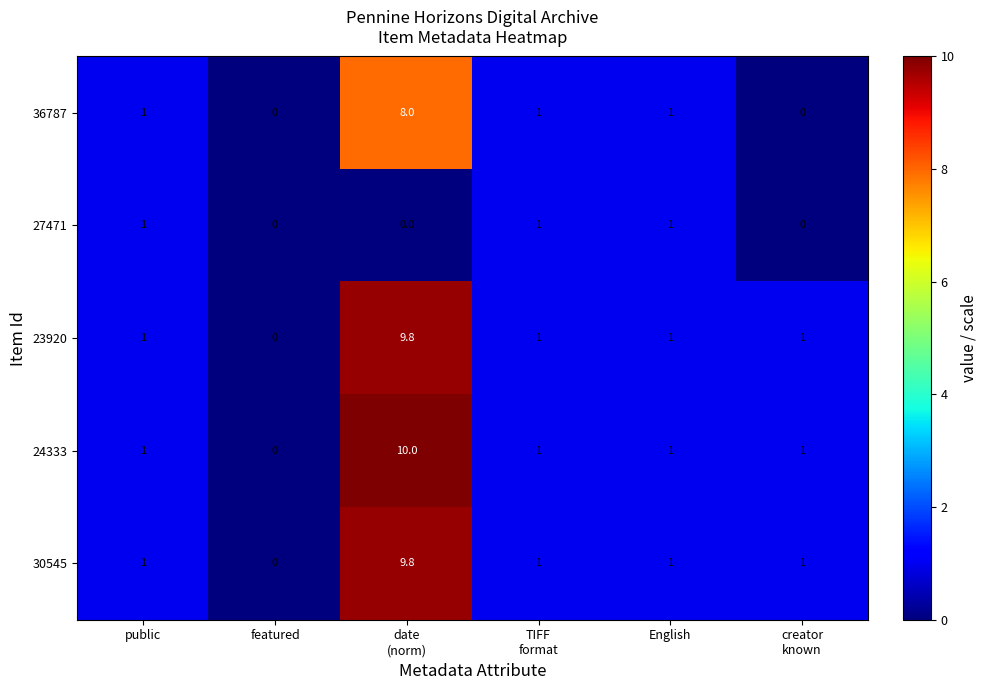

Which series has the widest spread of values?

24333